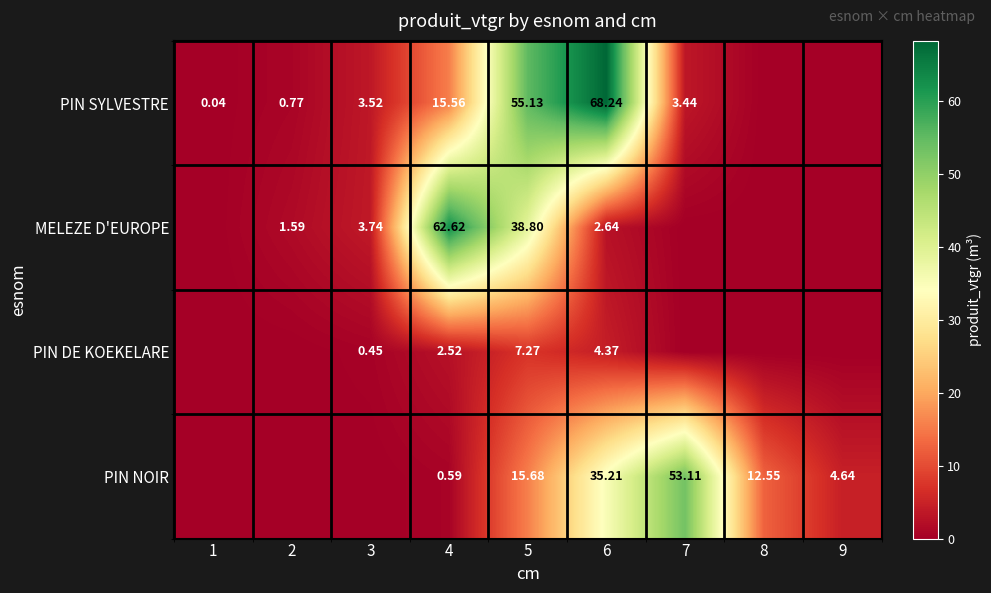

Which series changed the most between 4 and 6?

MELEZE D'EUROPE